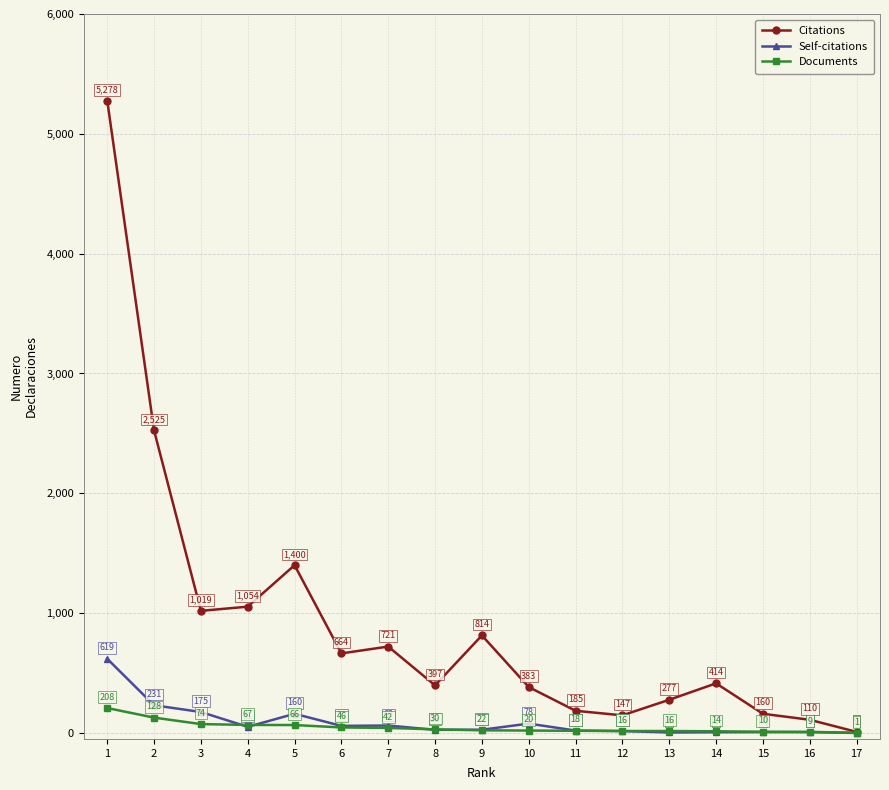

True or false: Self-citations and Citations cross at least once.

False